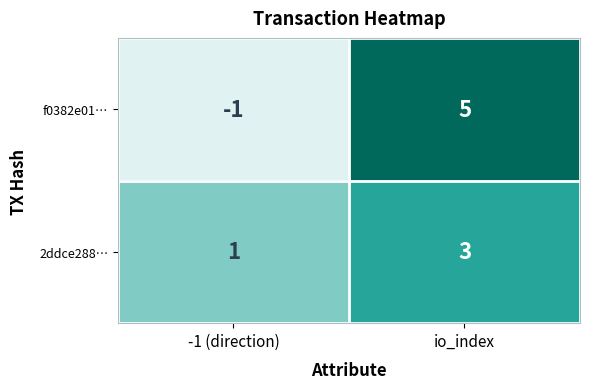

How many categories are shown in the chart?

2